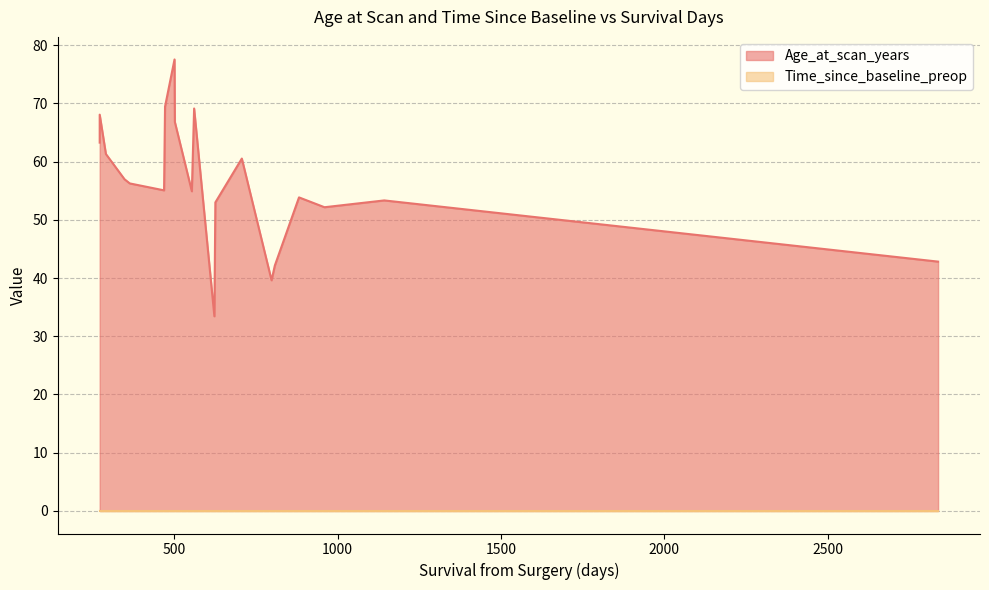

List the series in order of their overall mean, lowest first.

Time_since_baseline_preop, Age_at_scan_years